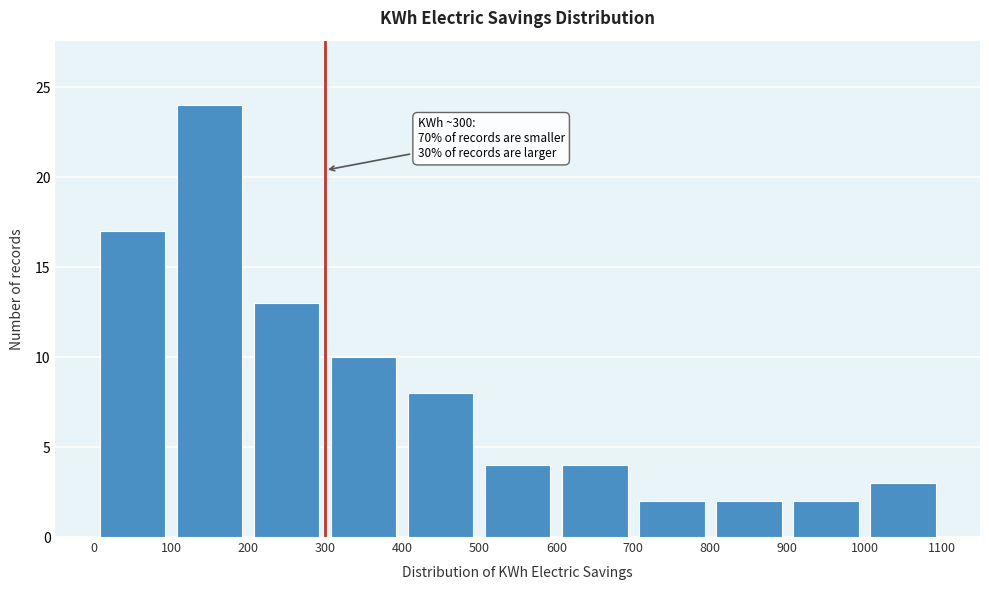

Which range on the x-axis has the tallest bar?

100 to 200